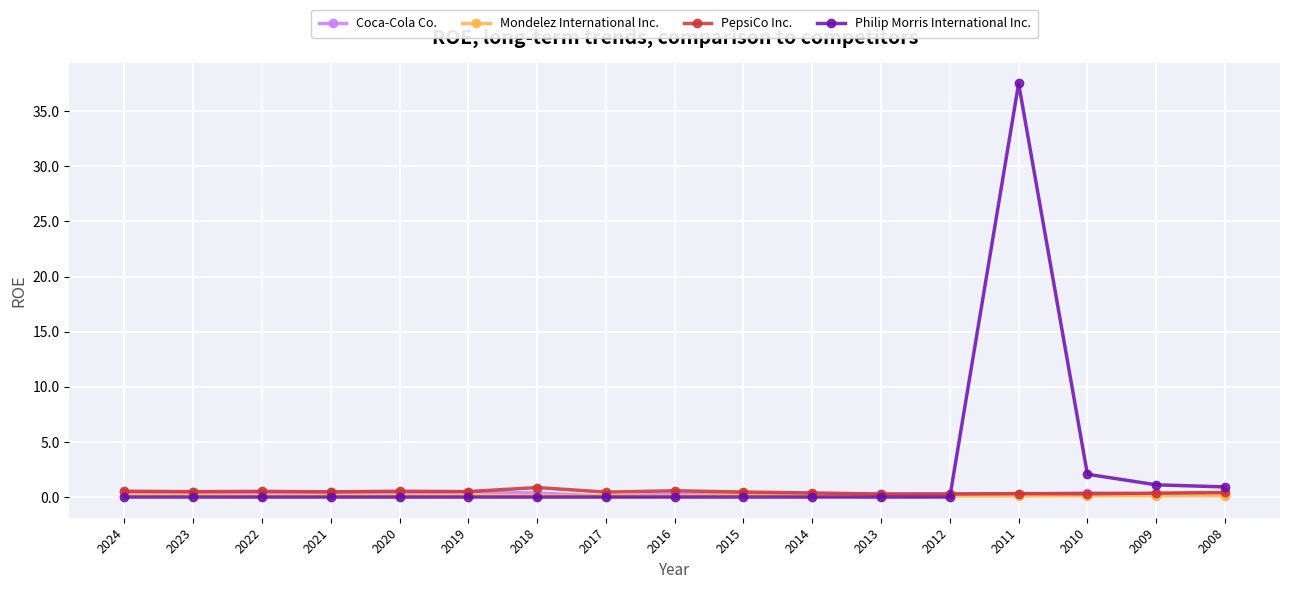

The Mondelez International Inc. series shows 0.2 at 2021. True or false?

True